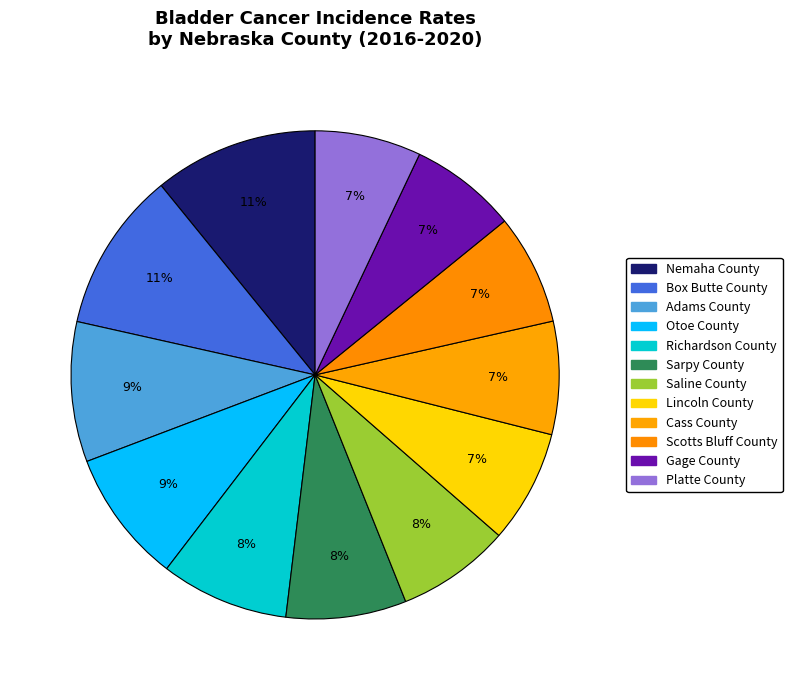

Does any single category account for the majority?

No